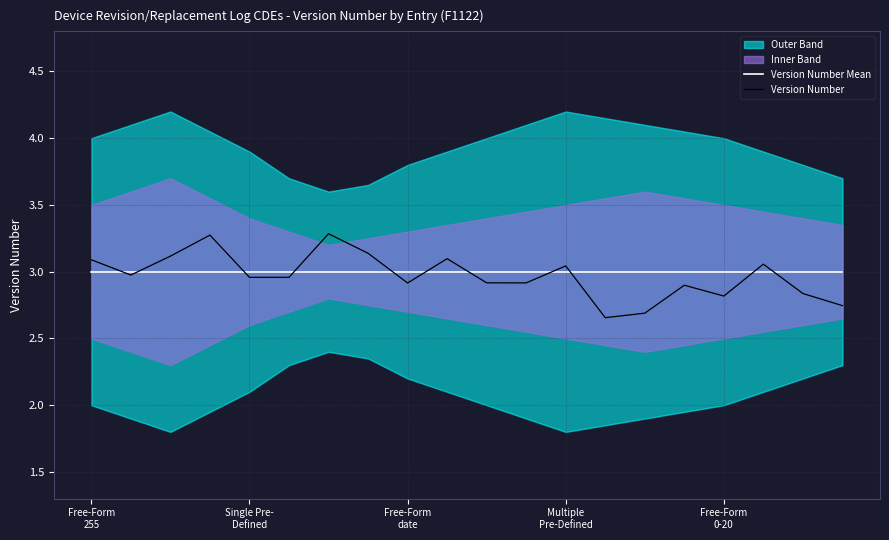

How many lines are shown in the chart?

2